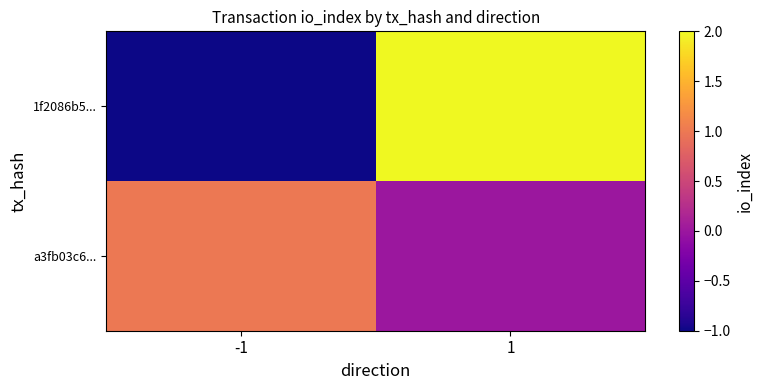

Reading right to left, extract all data points from this chart.

1f2086b5...: 1=2	-1=-1
a3fb03c6...: 1=0	-1=1